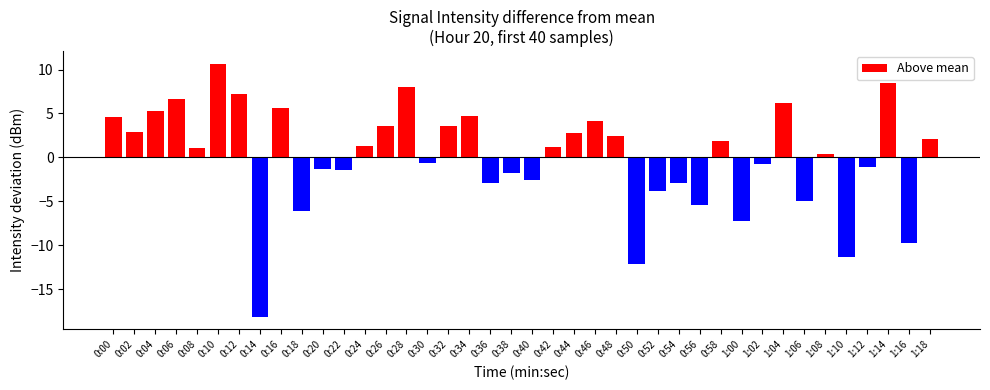

True or false: the data shows -244.5 at 30.

False